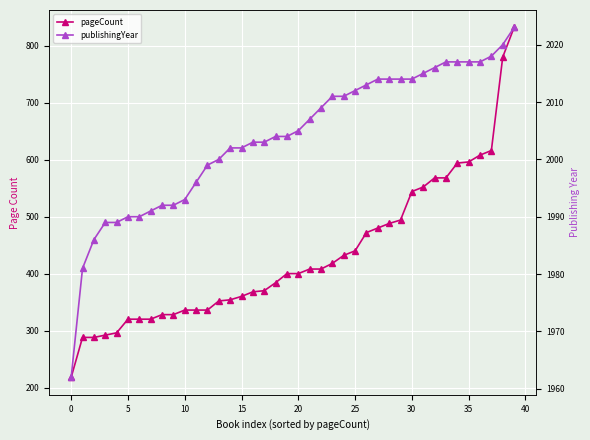

True or false: pageCount and publishingYear intersect in this chart.

False